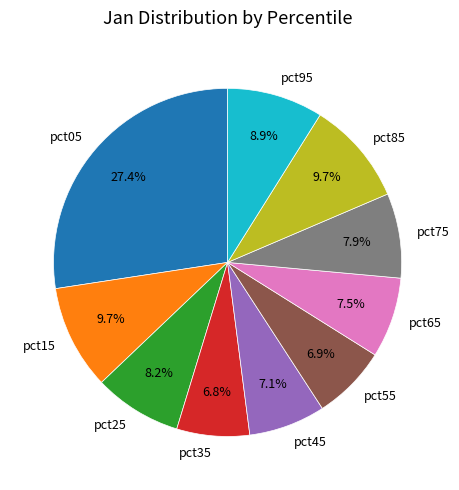

How many segments does this pie chart have?

10